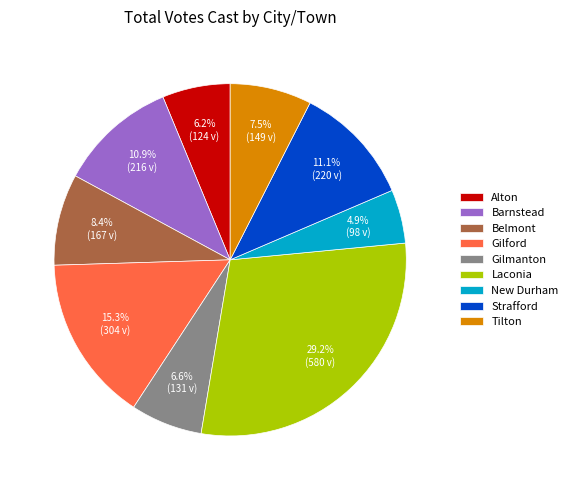

What is the total percentage of New Durham and Gilmanton?

11.5%